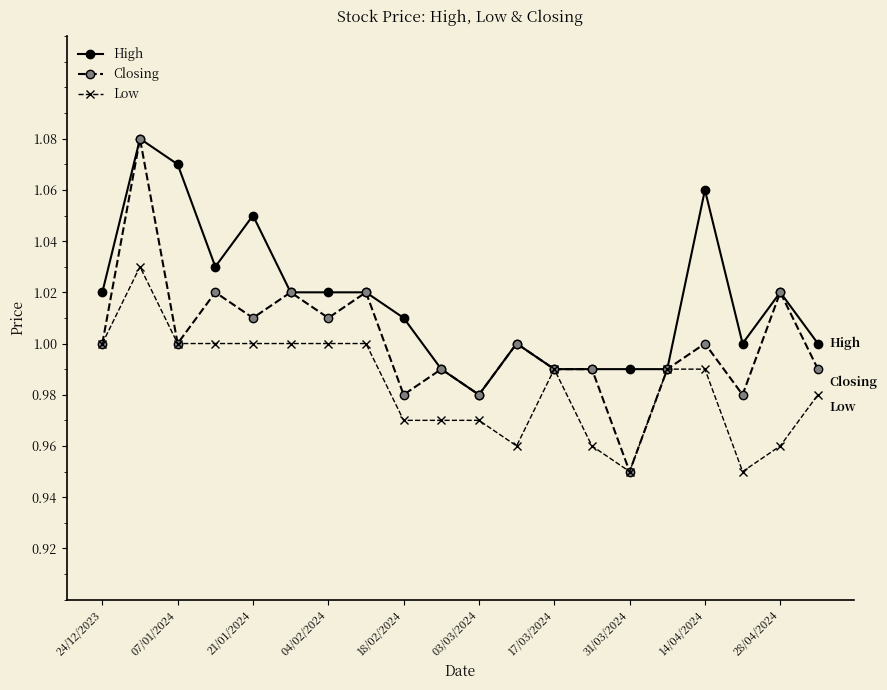

What is the difference between the maximum and minimum values in the High series?

0.1